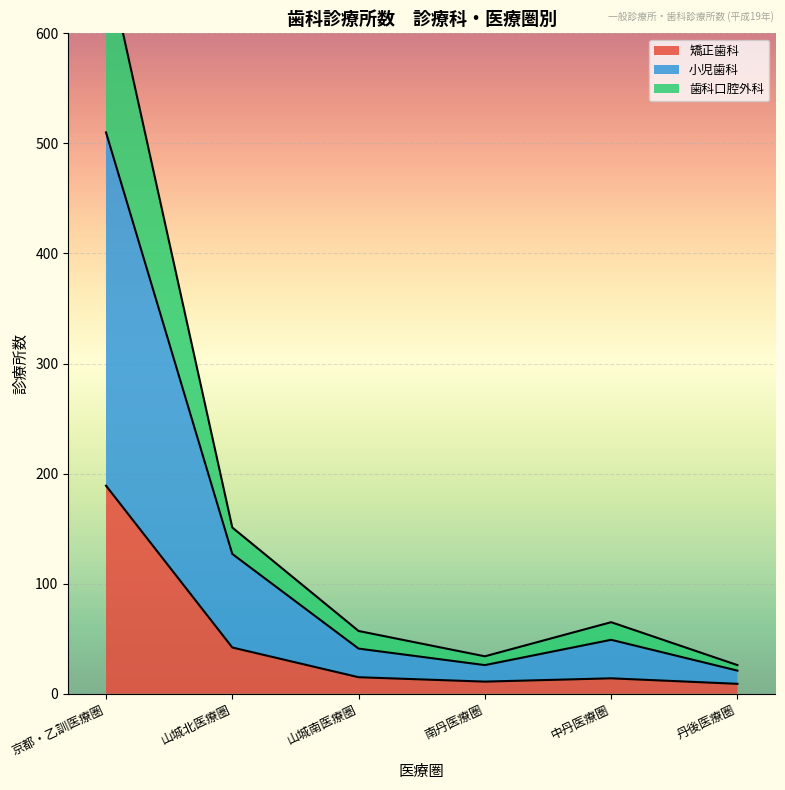

At how many categories does at least one series exceed 386?

1